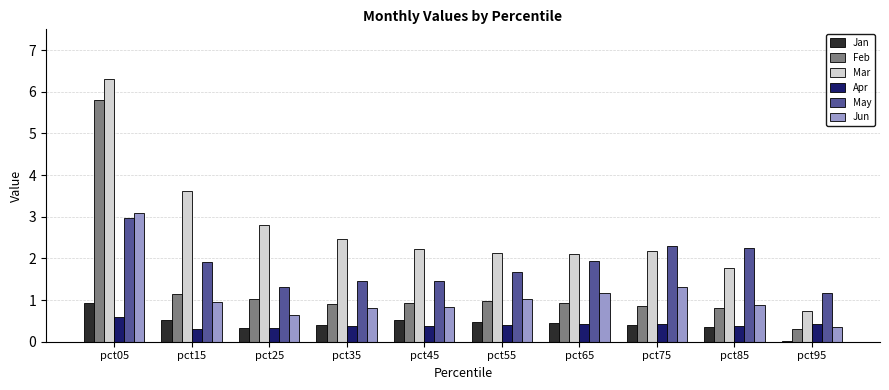

What is the average value of the Jun series?

1.1